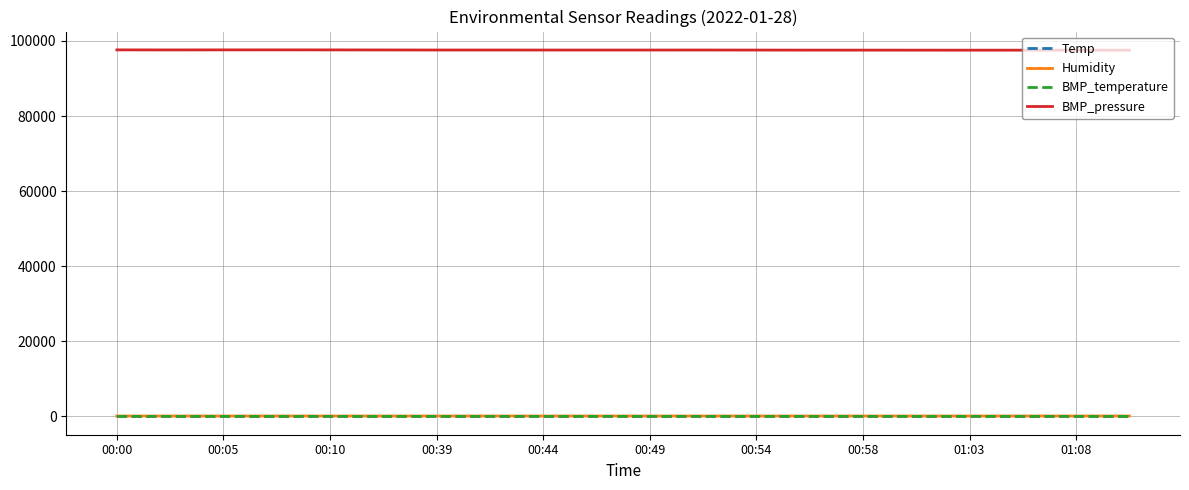

Which series has the largest total across all categories?

BMP_pressure